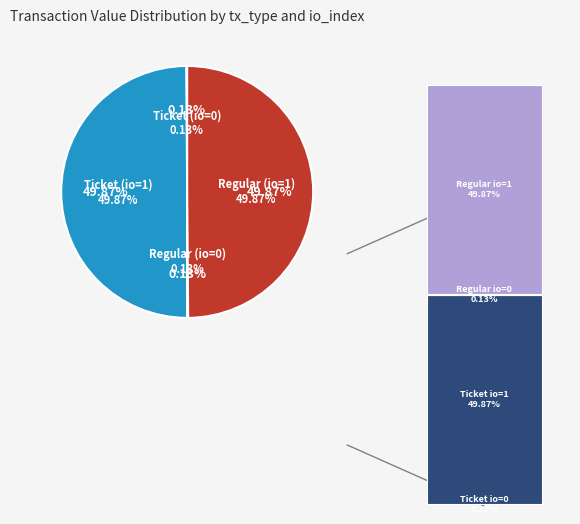

Between Regular (io=0) and Regular (io=1), which is larger?

Regular (io=1)